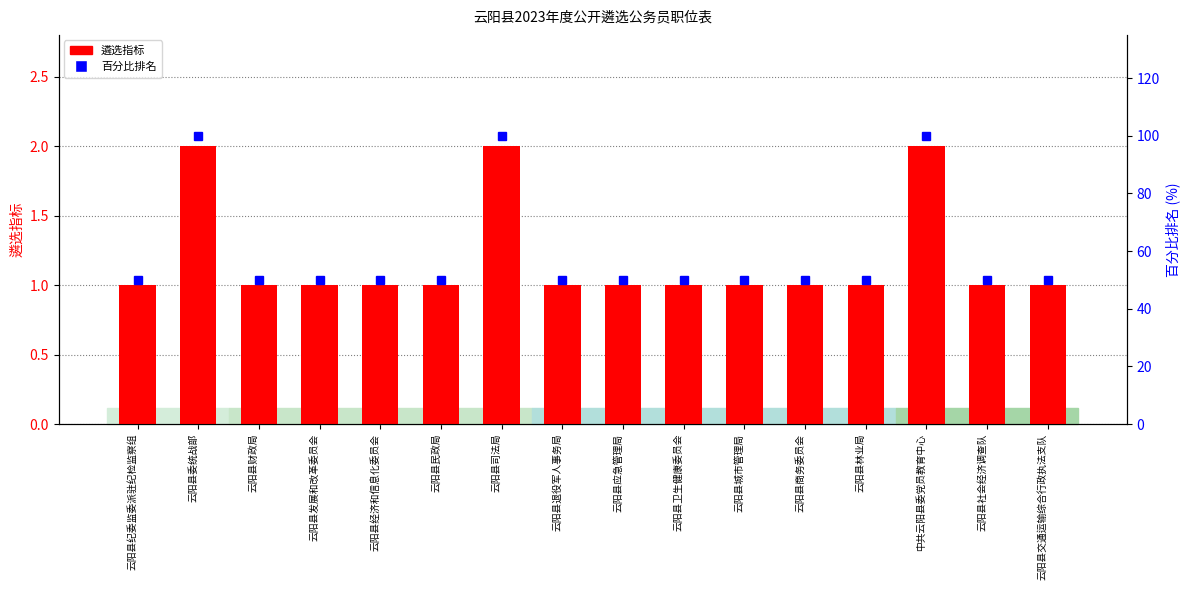

What is the value of the 百分比排名 bar at the 2nd from the left?

100